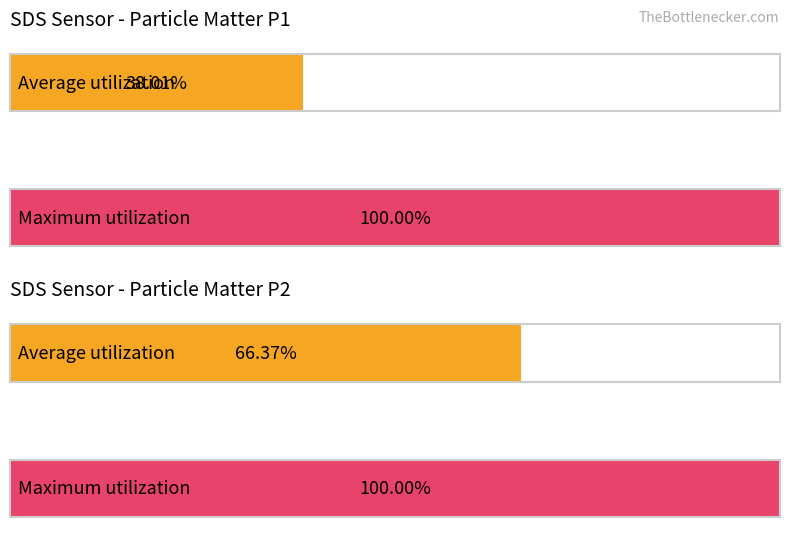

How many distinct data groups are displayed?

2